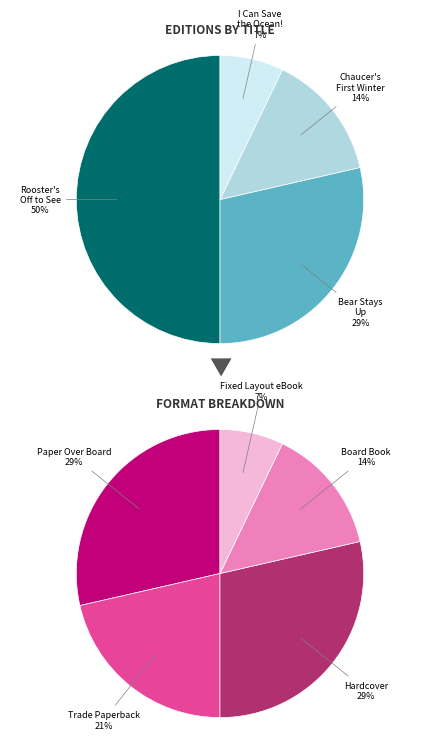

What is the largest slice in the pie chart?

Rooster's Off to See the World